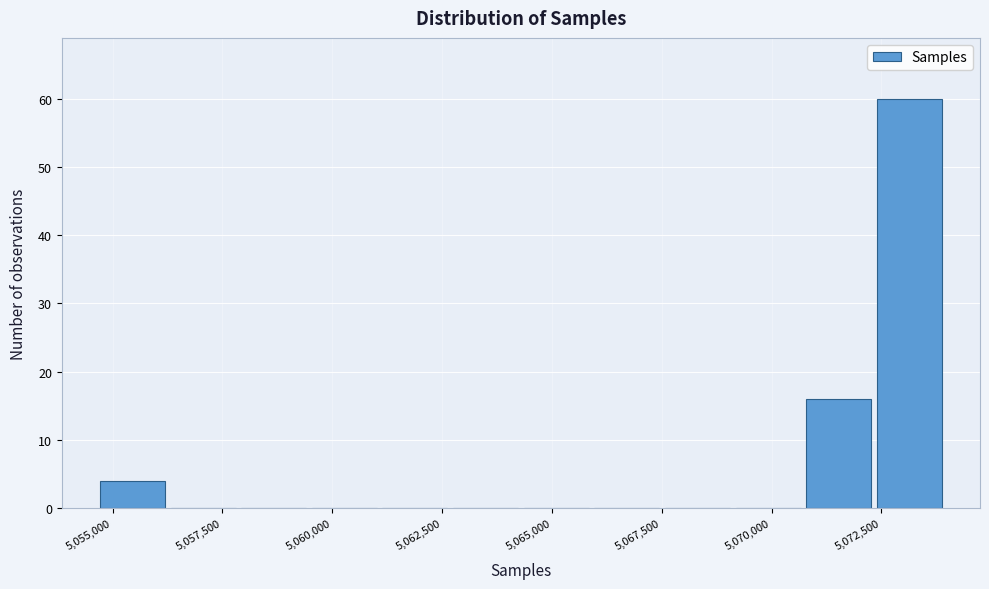

Read against the x-axis, roughly where is the centre of the tallest bar?

5073000